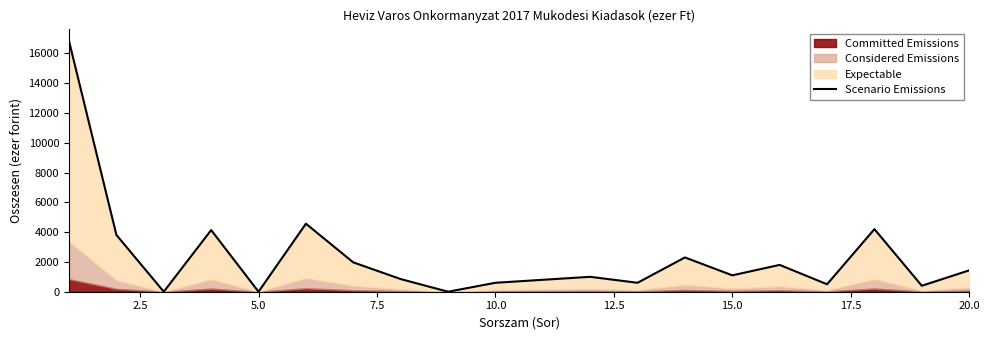

Reading left to right, list all the values displayed in this chart.

16817	3810	0	4137	0	4564	1969	850	0	600	800	1000	600	2300	1100	1800	500	4200	400	1433